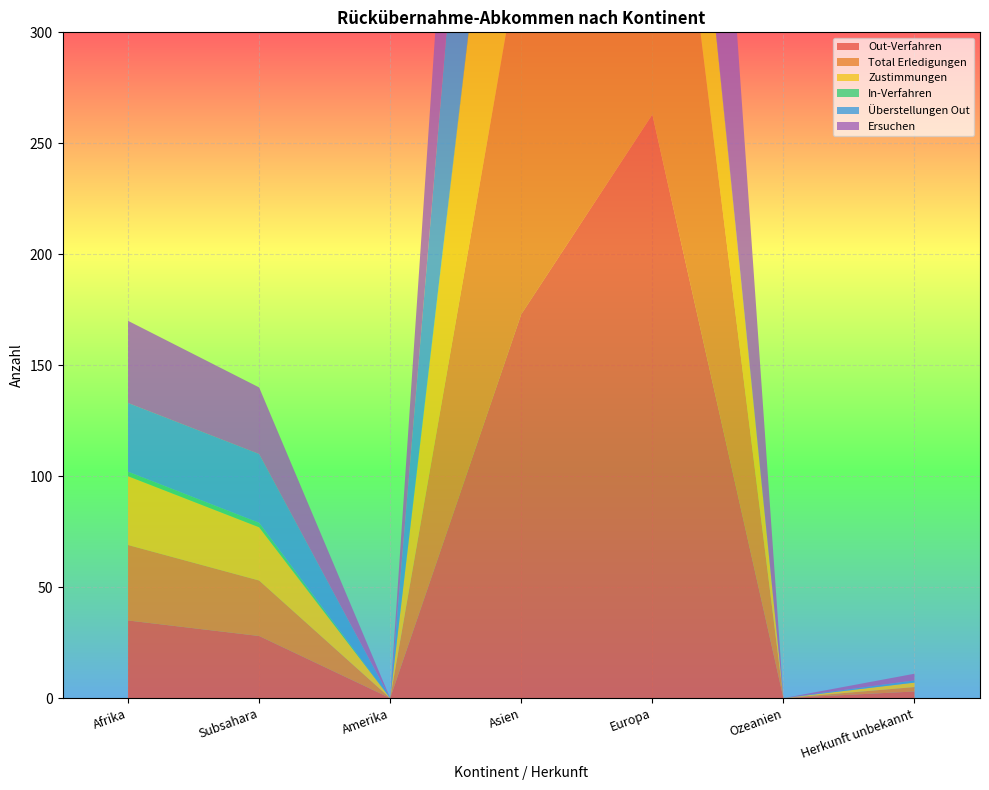

Reading left to right, what are all the values shown in this chart?

Out-Verfahren: 35	28	0	173	263	0	3
Total Erledigungen: 34	25	0	166	211	0	2
Zustimmungen: 31	24	0	162	108	0	2
In-Verfahren: 2	2	0	2	0	0	0
Überstellungen Out: 31	31	0	195	2	0	1
Ersuchen: 37	30	0	175	263	0	3